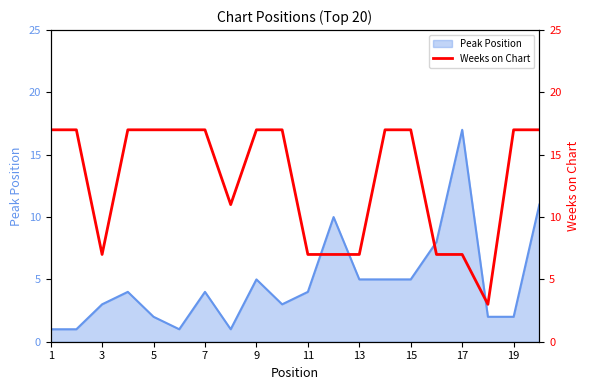

What is the maximum value for Peak Position?

17